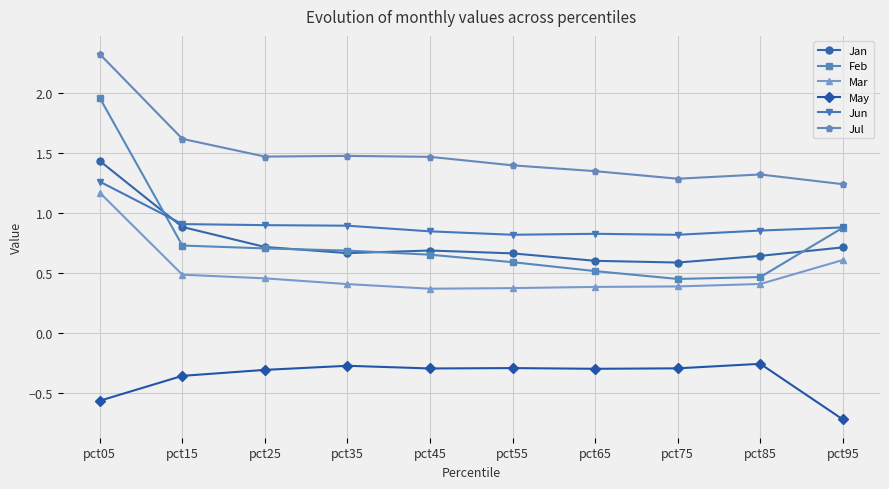

Which series has the widest spread of values?

Feb